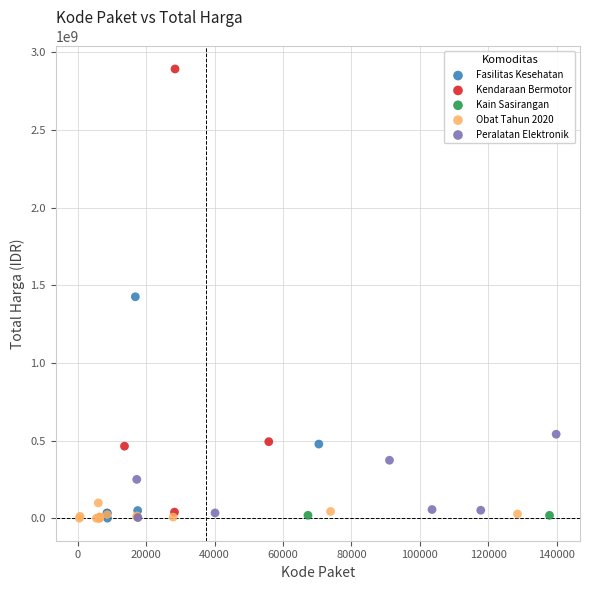

What are all the series names shown in the legend?

Fasilitas Kesehatan, Kendaraan Bermotor, Kain Sasirangan, Obat Tahun 2020, Peralatan Elektronik